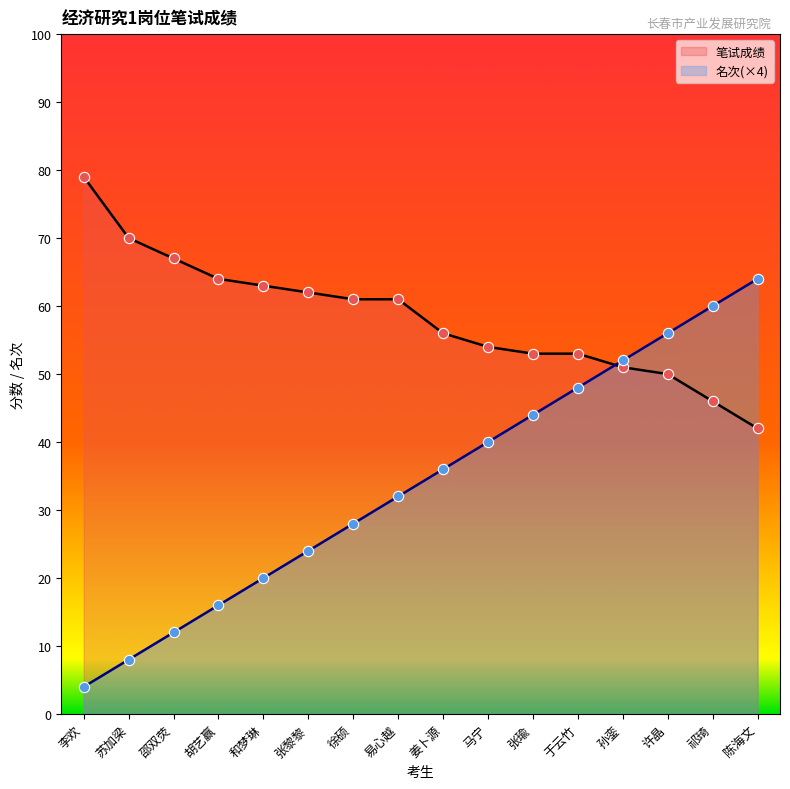

Which series contains the highest Y value?

笔试成绩